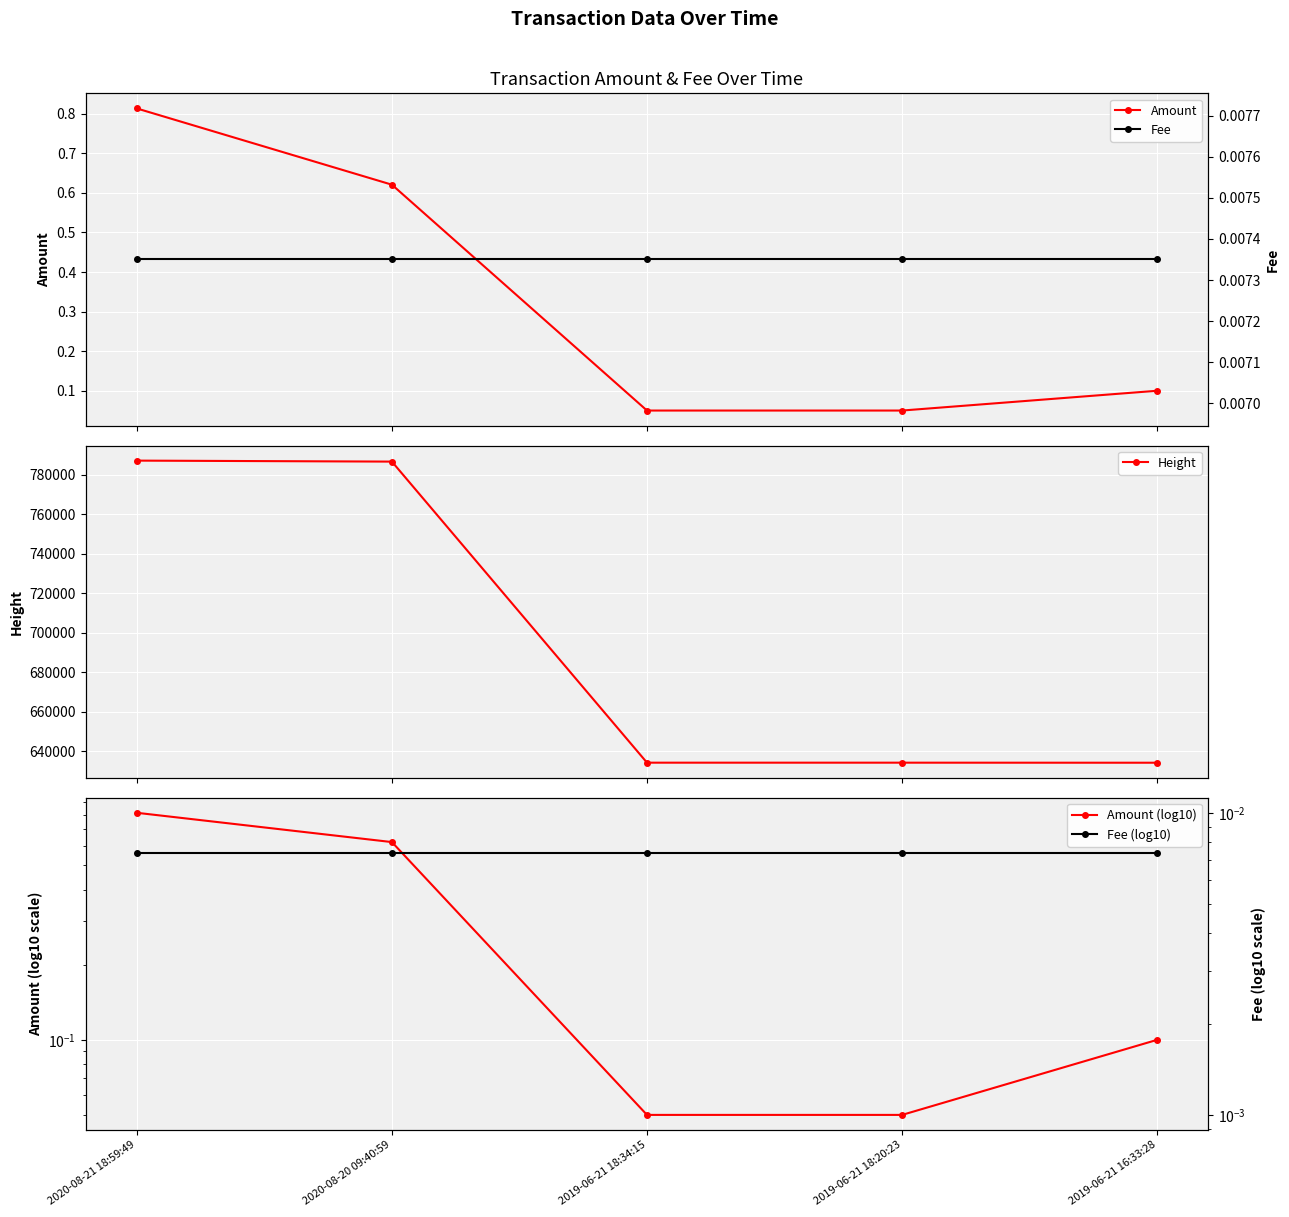

True or false: Fee has more than 1 interior local peaks.

False